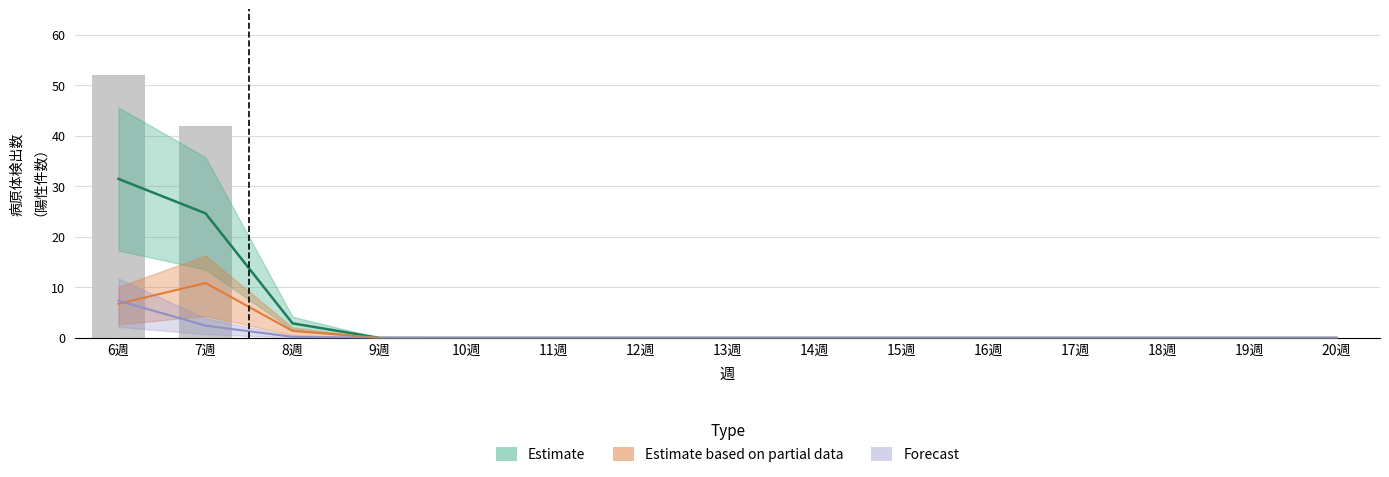

What is the spread (max minus min) of values at 8週?

2.9